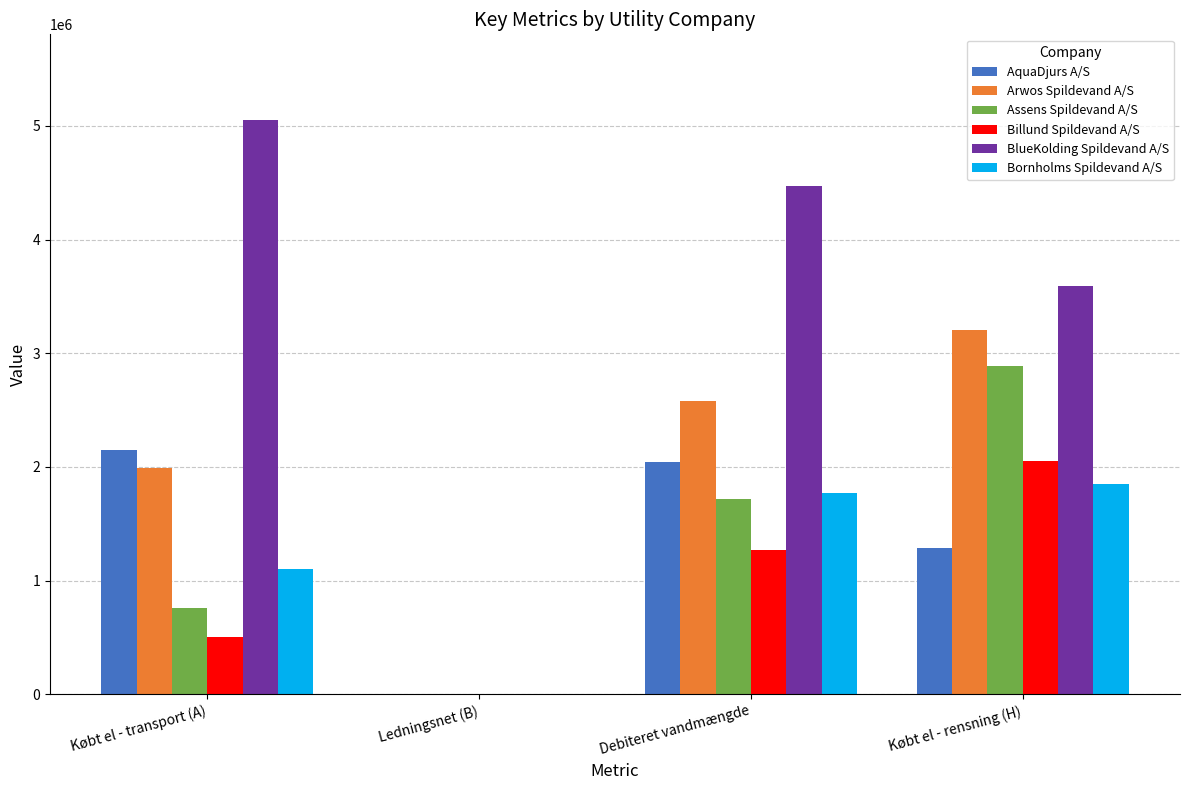

What is the maximum value shown in the chart?

5047609